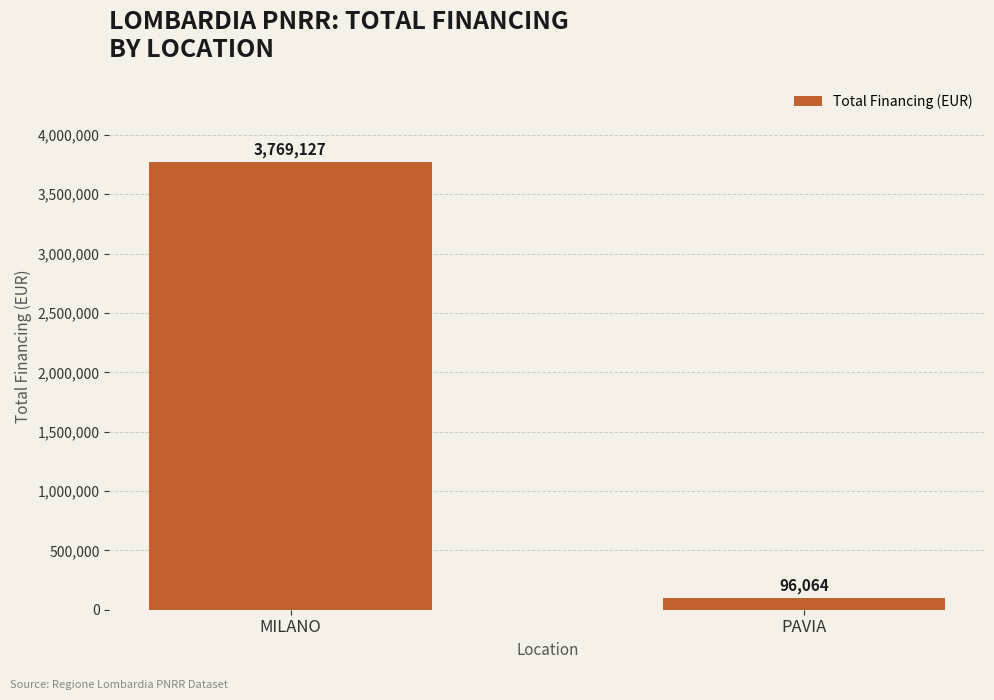

What position from the left is PAVIA?

2